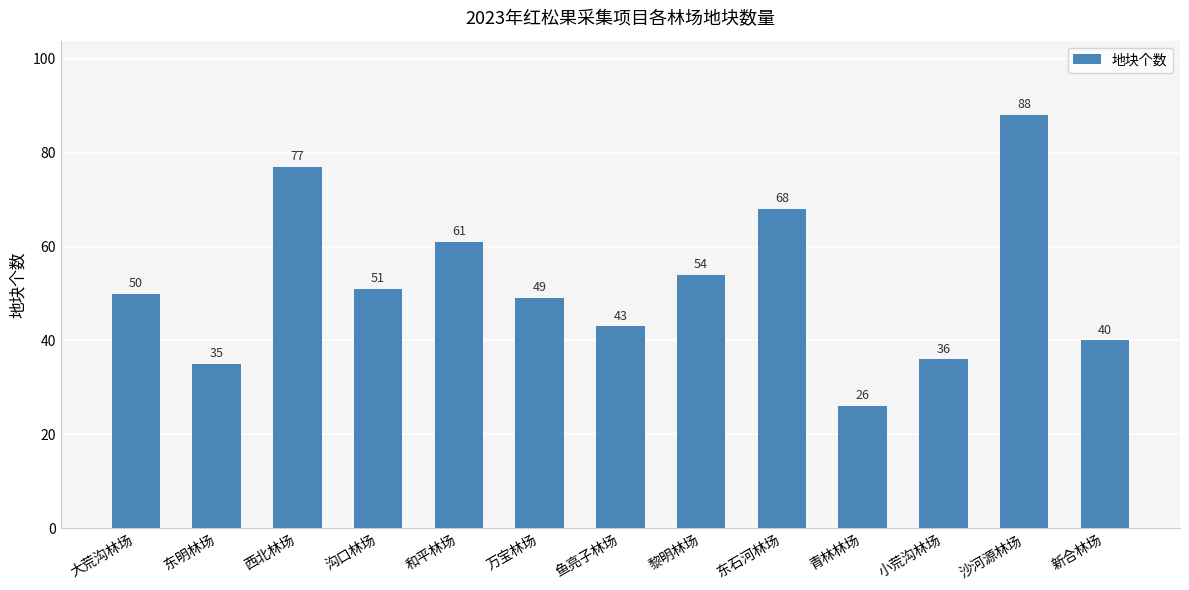

Where is the data nearest to the value 57?

黎明林场